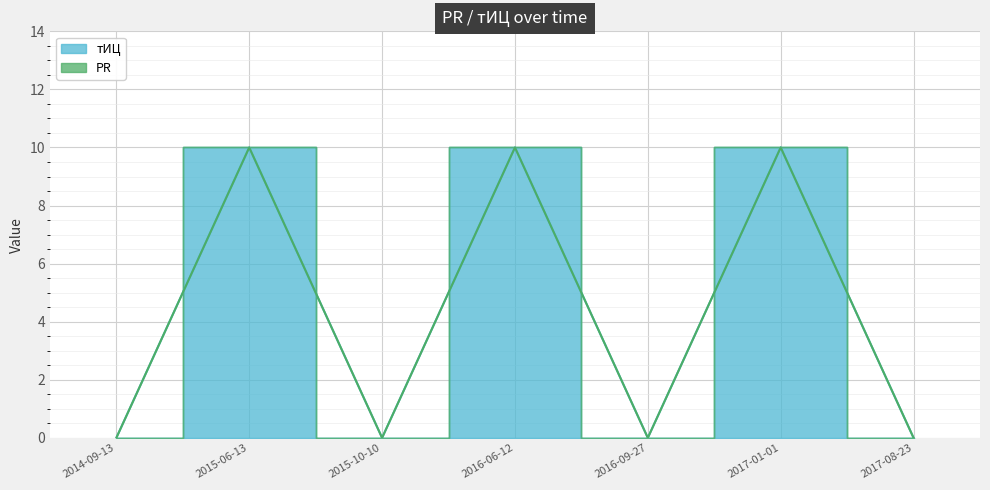

List the labels in order of value, largest first.

2015-06-13, 2016-06-12, 2017-01-01, 2014-09-13, 2015-10-10, 2016-09-27, 2017-08-23